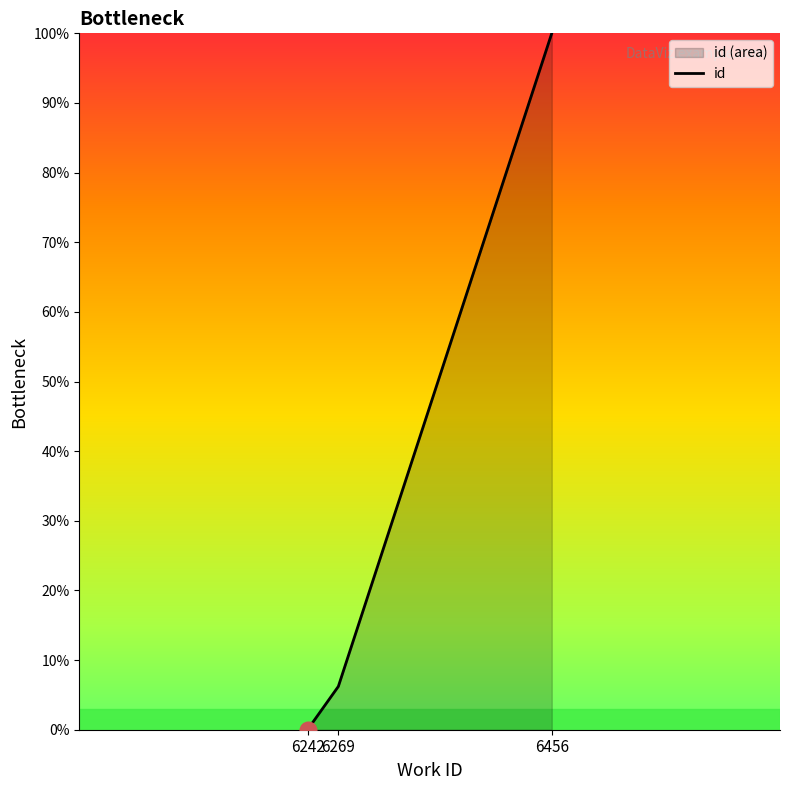

Which category has the highest value across all series?

6456